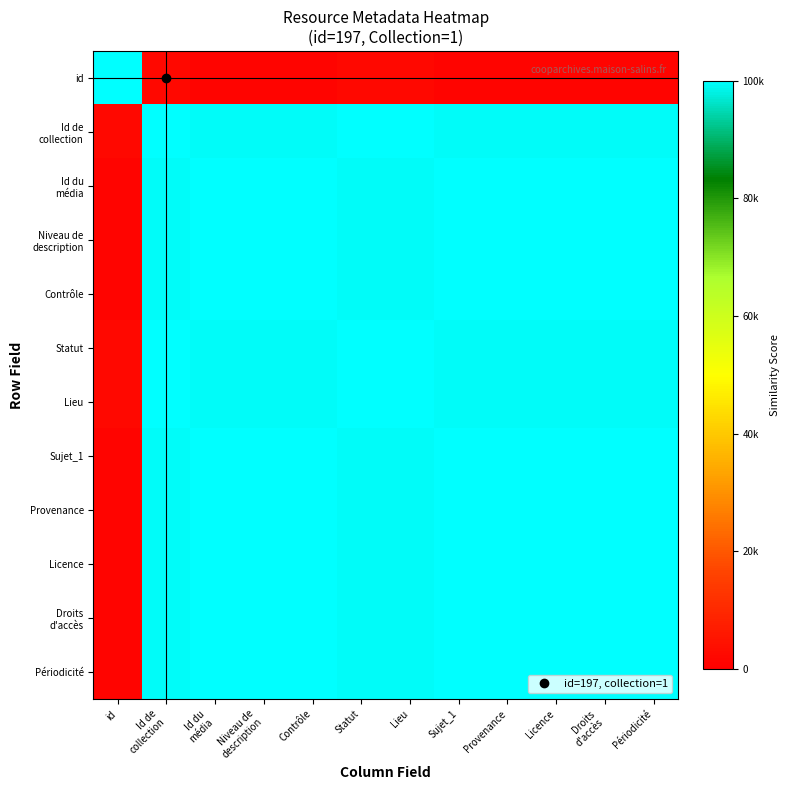

How many data points does each series have?

12